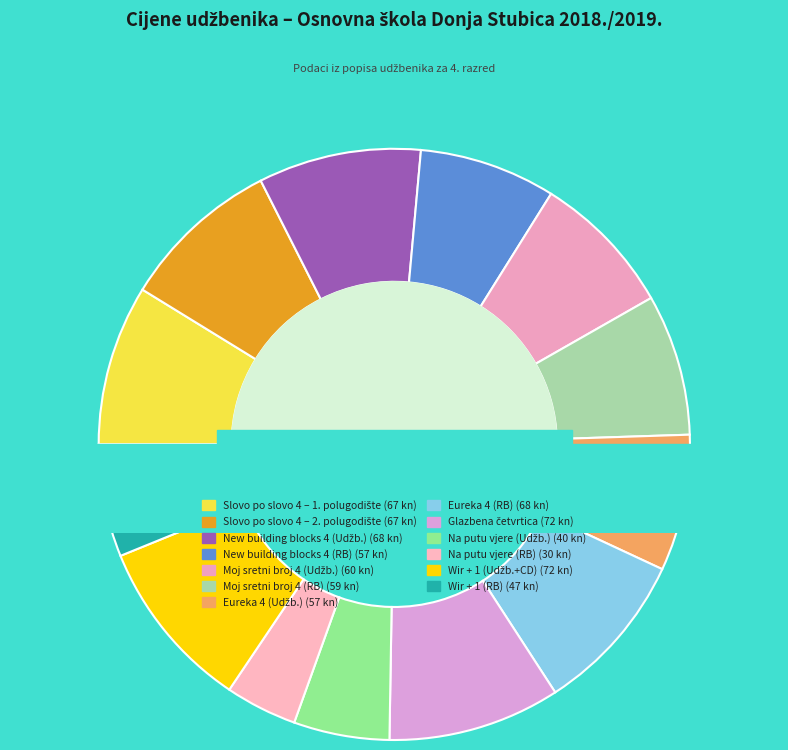

What is the total percentage of Na putu vjere (RB) and Glazbena četvrtica?

13.4%